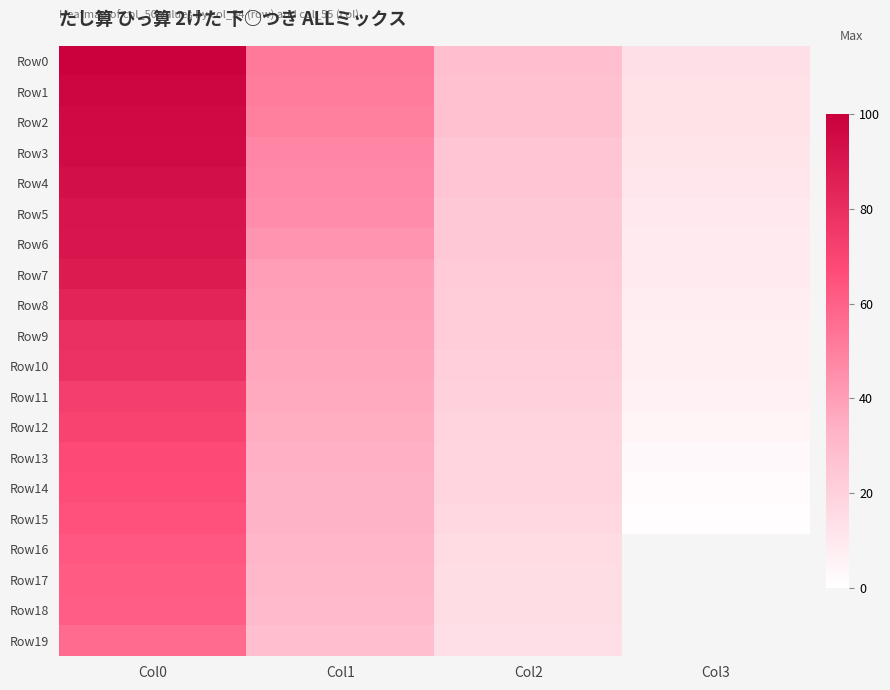

Which series changed the most between Col0 and Col2?

Row0